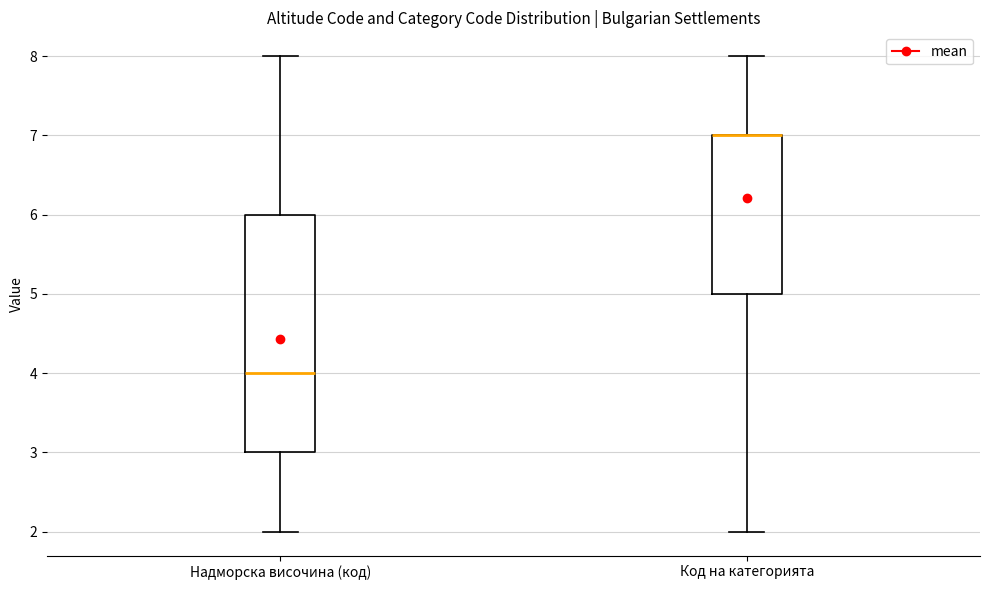

Reading left to right, transcribe this box plot: for each box, give where its median line is, the range the box spans, and where its two whiskers end, as read against the y-axis. The values are not printed on the chart, so give them approximately, as read against the axis.

Надморска височина (код): median 4, box 3 to 6, whiskers 2 to 8
Код на категорията: median 7 (drawn on the box's upper edge), box 5 to 7, whiskers 2 to 8